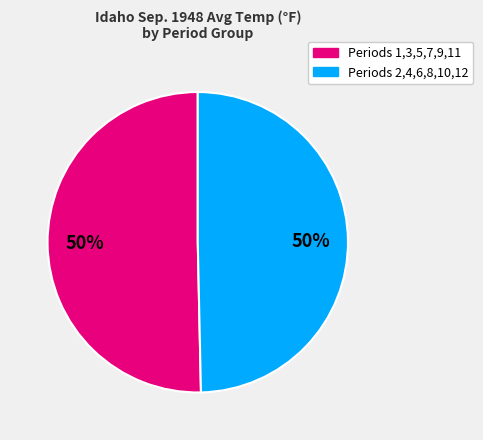

To the nearest percent, what is the average slice percentage?

50%